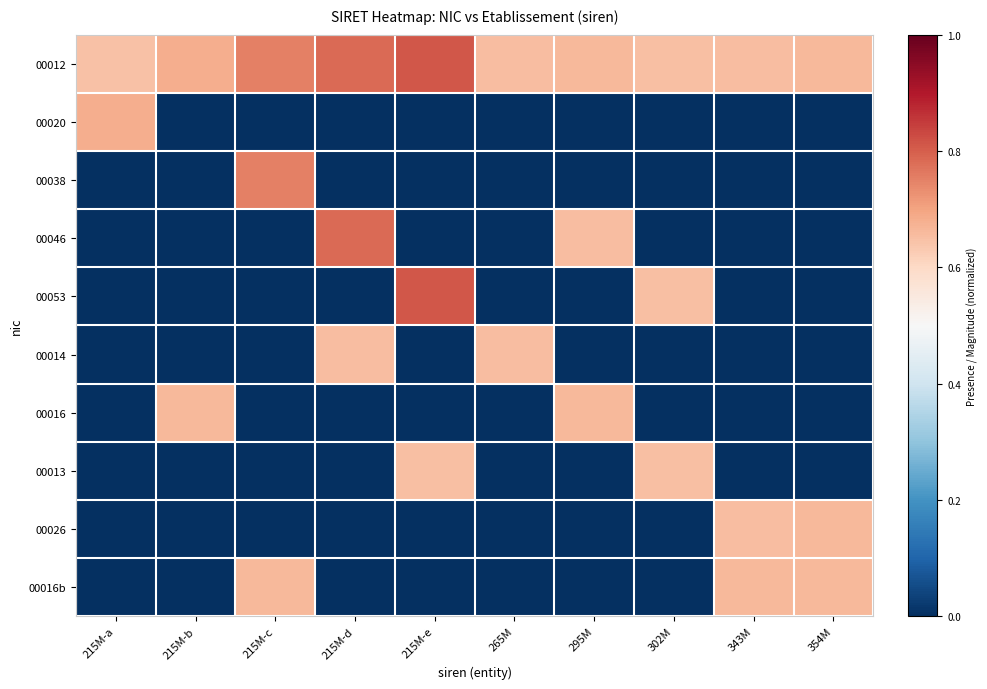

Which series has the largest range (max minus min)?

00053